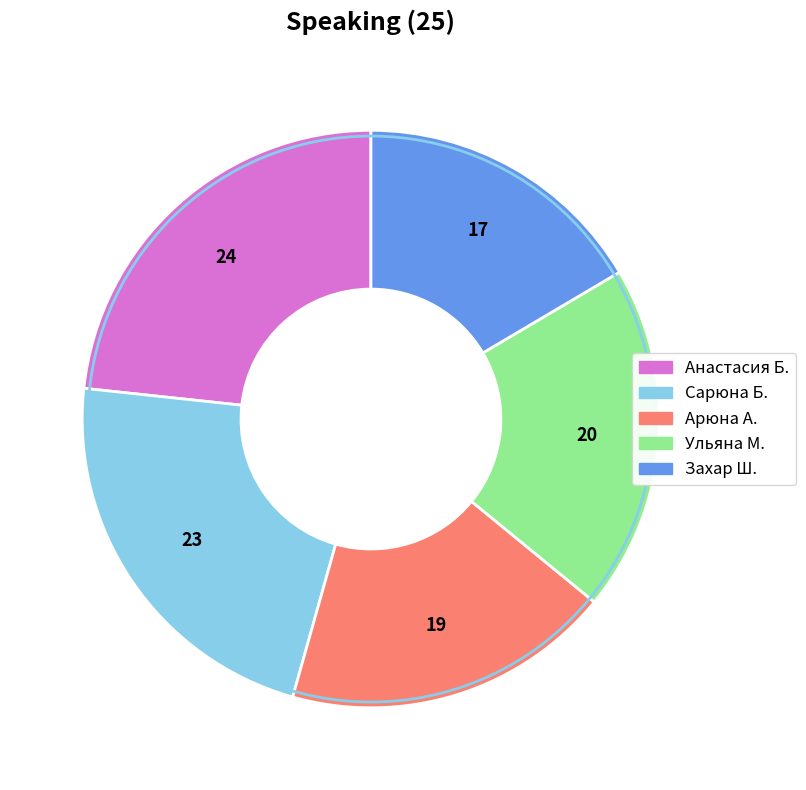

How many slices are in this pie chart?

5